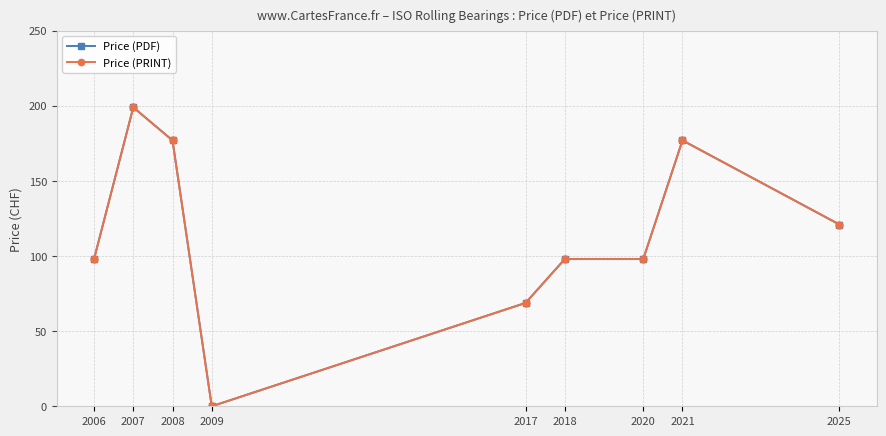

What value does the Price (PDF) series have at 2018?

98.0